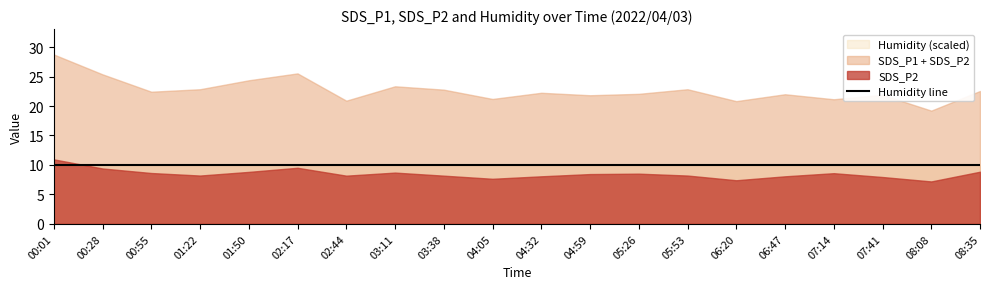

What is the label of the 15th point from the right?

02:17